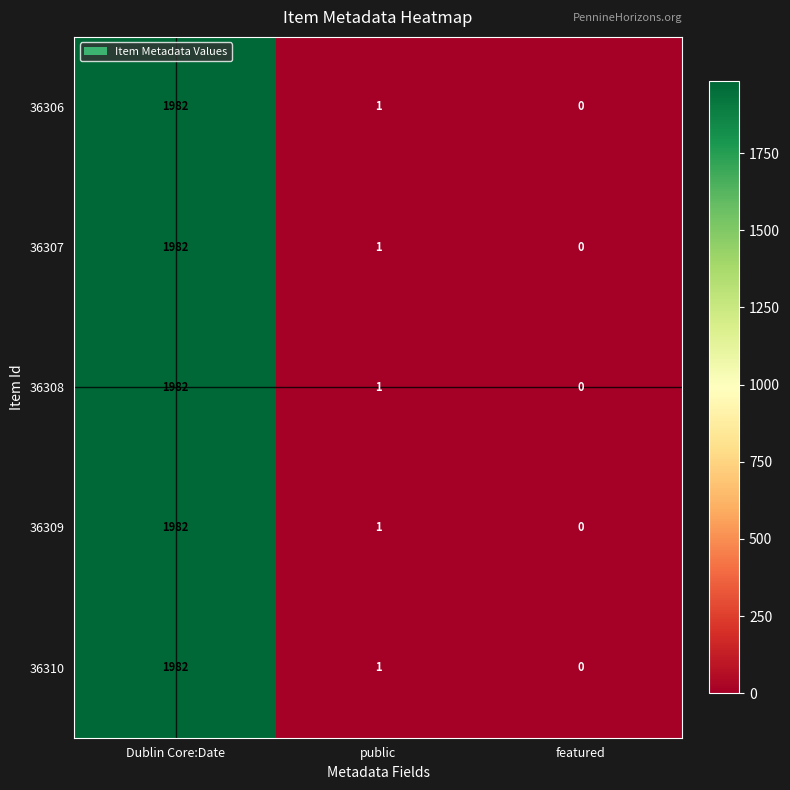

How many positive values does the 36306 series have?

2